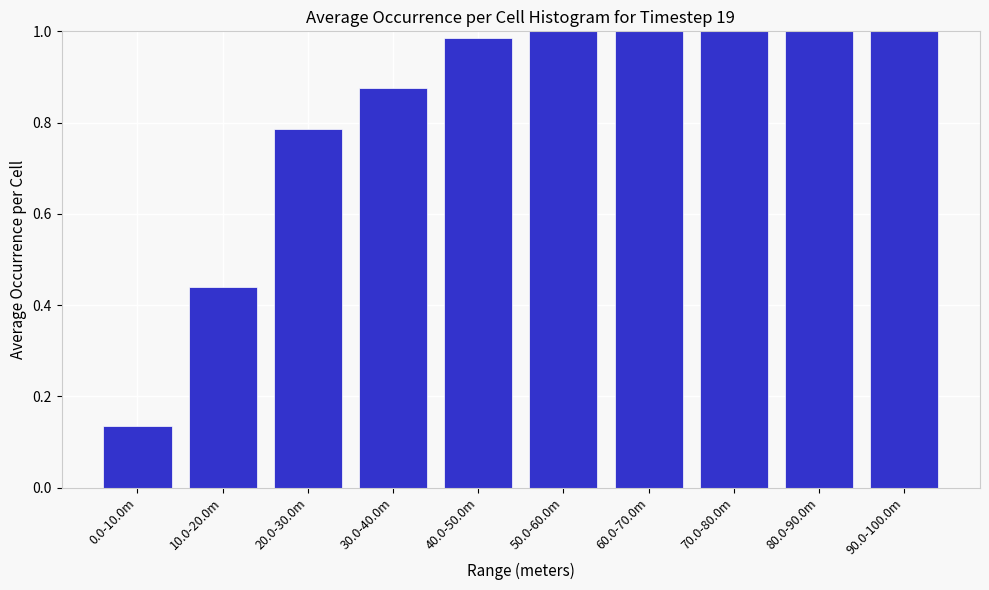

What is the sum of the values at 90.0-100.0m and 80.0-90.0m?

2.0